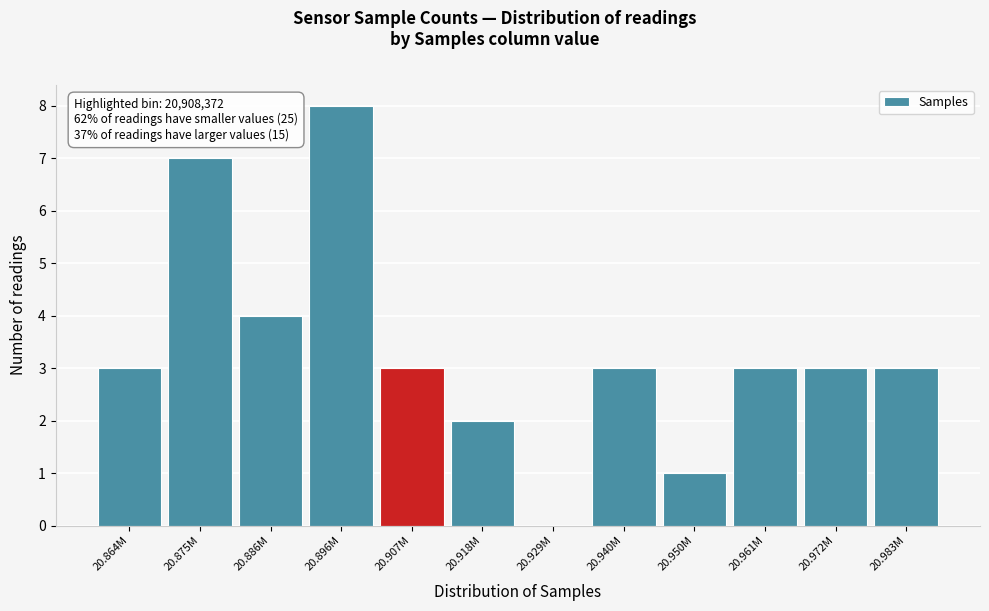

Reading left to right, transcribe all the data shown in this chart.

20.864M=3	20.875M=7	20.886M=4	20.896M=8	20.907M=3	20.918M=2	20.929M=0	20.940M=3	20.950M=1	20.961M=3	20.972M=3	20.983M=3